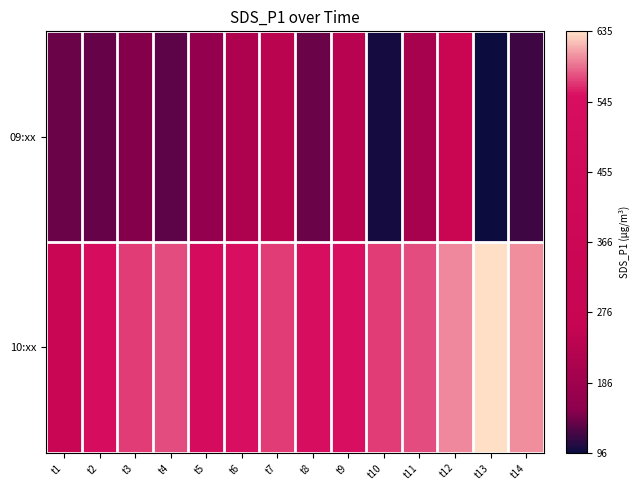

Reading left to right, what are all the values shown in this chart?

09:xx: t1=137.1	t2=134.0	t3=146.8	t4=129.9	t5=166.5	t6=212.3	t7=239.0	t8=137.5	t9=231.8	t10=101.2	t11=200.1	t12=325.0	t13=95.9	t14=117.3
10:xx: t1=313.4	t2=526.7	t3=571.5	t4=576.4	t5=516.0	t6=548.1	t7=571.8	t8=540.1	t9=552.6	t10=570.9	t11=578.1	t12=600.7	t13=635.1	t14=601.8